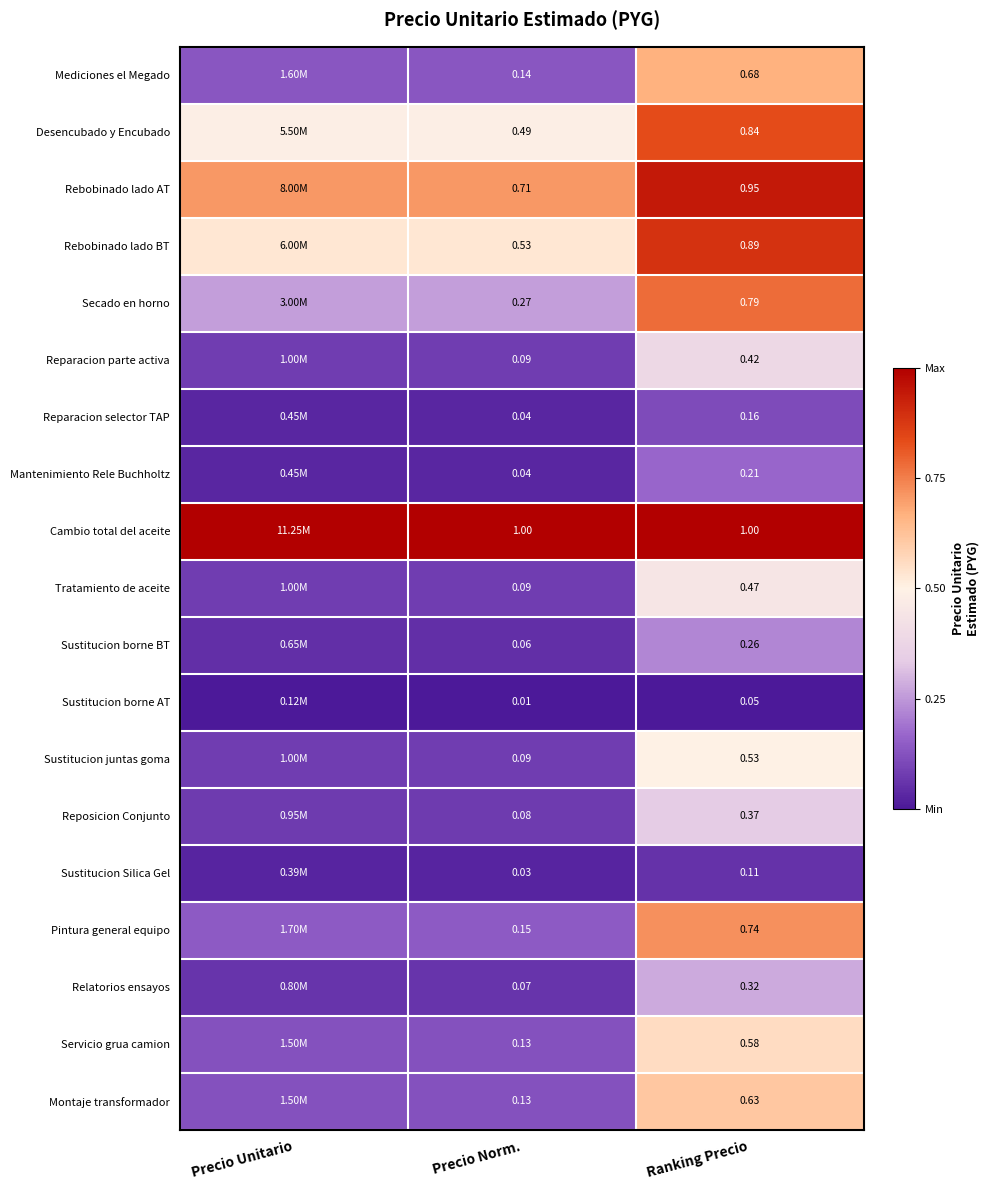

Is the value of Desencubado y Encubado at Precio Norm. greater than the value of Mediciones el Megado at Ranking Precio?

No